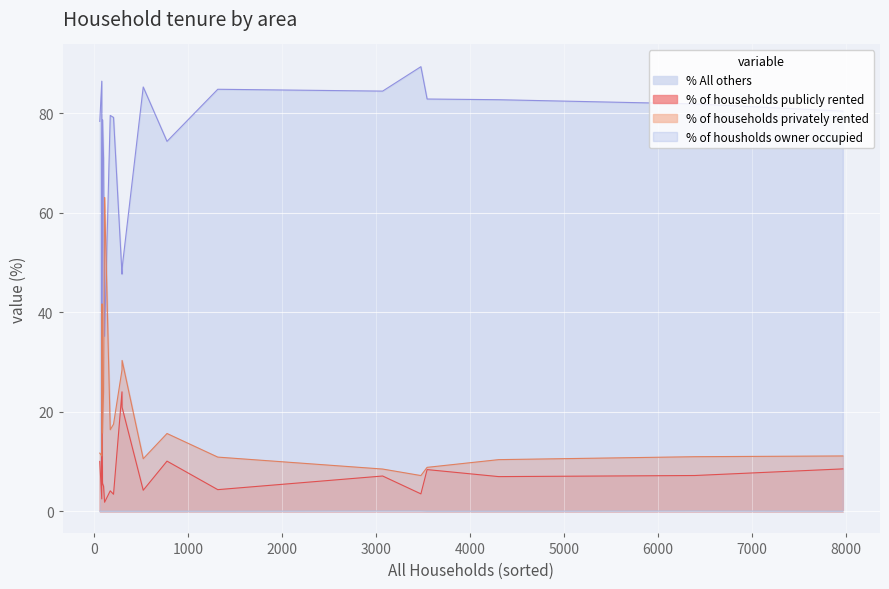

What is the total value across all series at Gussage All Saints?

100.0